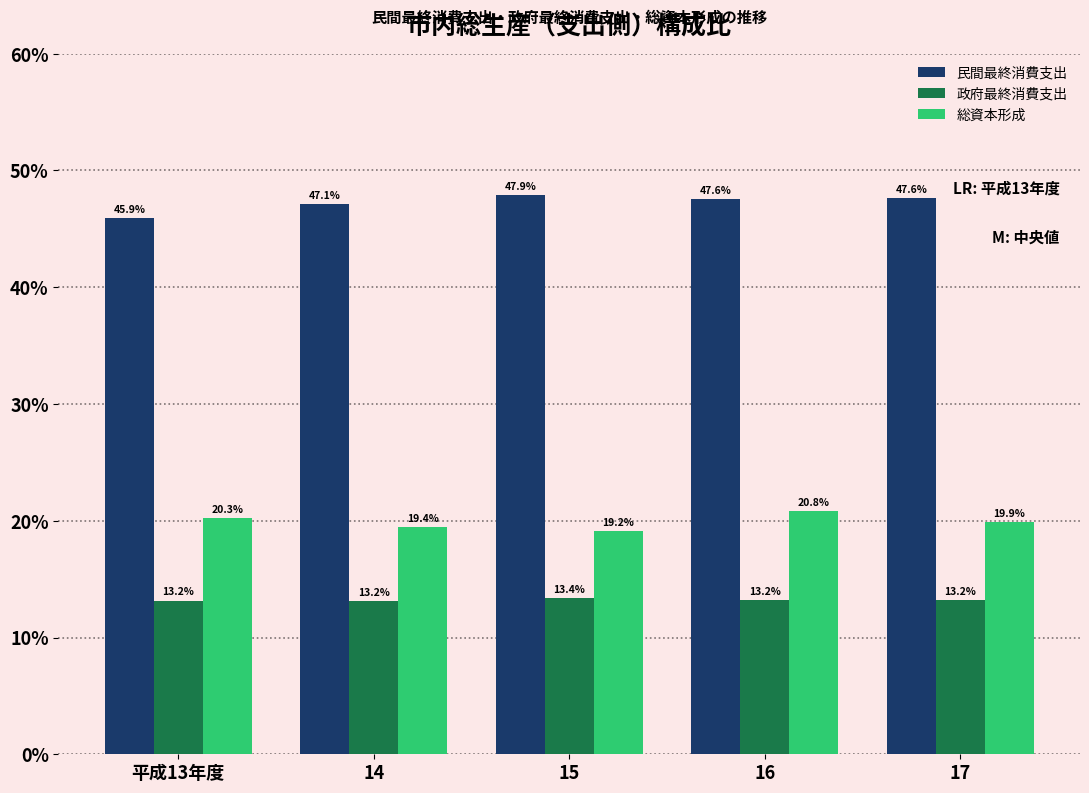

Reading left to right, list all the values displayed in this chart.

民間最終消費支出: 45.9	47.1	47.9	47.6	47.6
政府最終消費支出: 13.2	13.2	13.4	13.2	13.2
総資本形成: 20.3	19.4	19.2	20.8	19.9